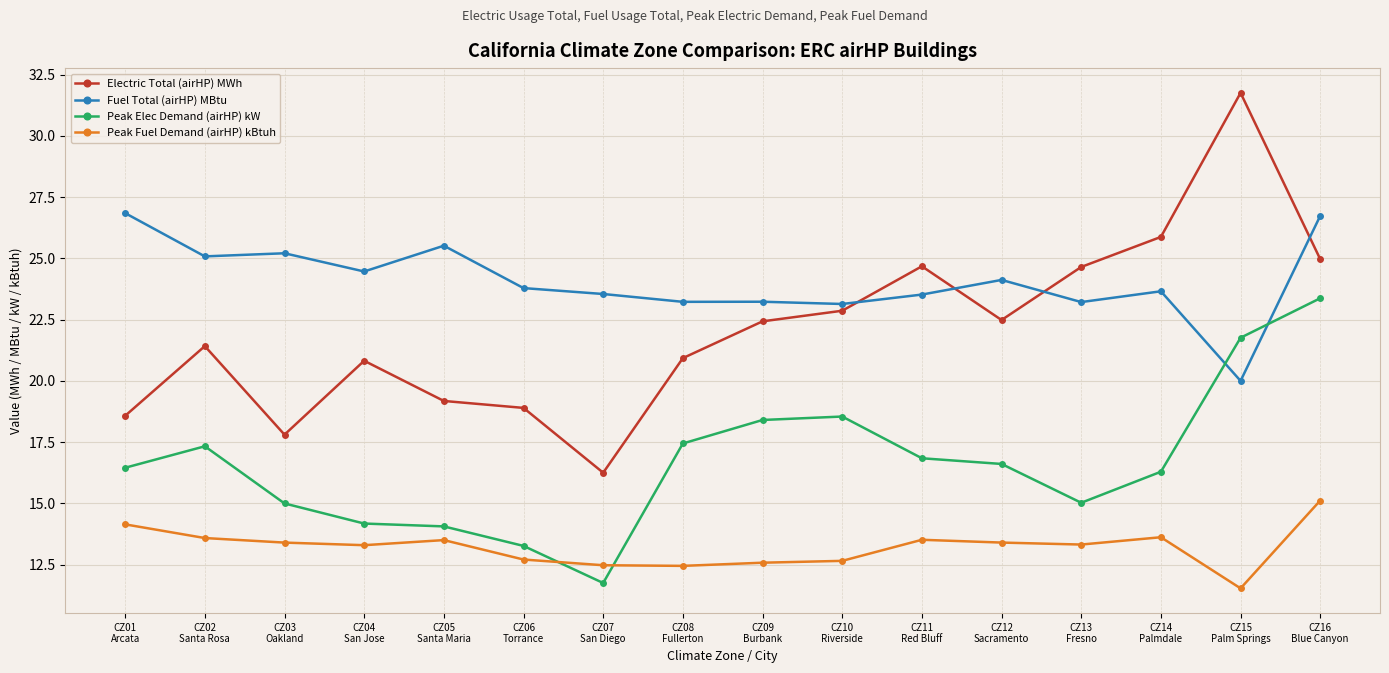

Between CZ05
Santa Maria and CZ15
Palm Springs, which series saw the biggest shift?

Electric Total (airHP) MWh